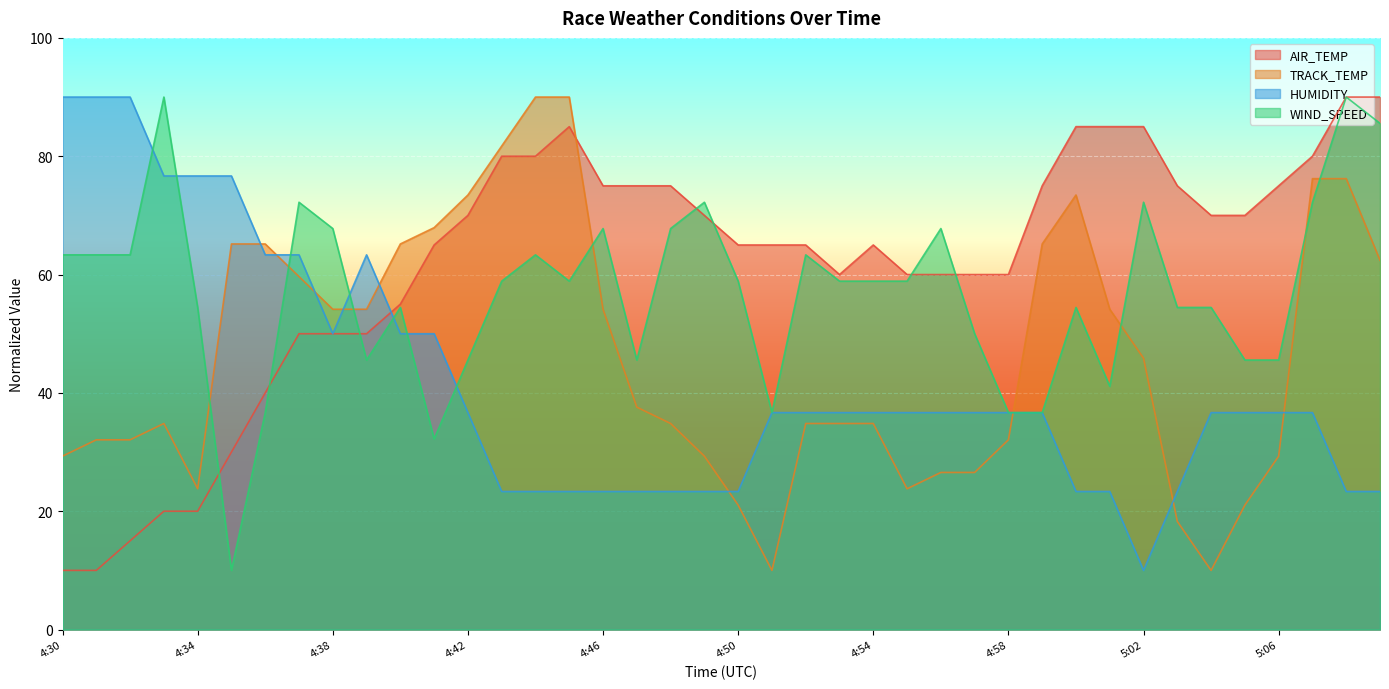

How many values in the AIR_TEMP series are below 65?

16